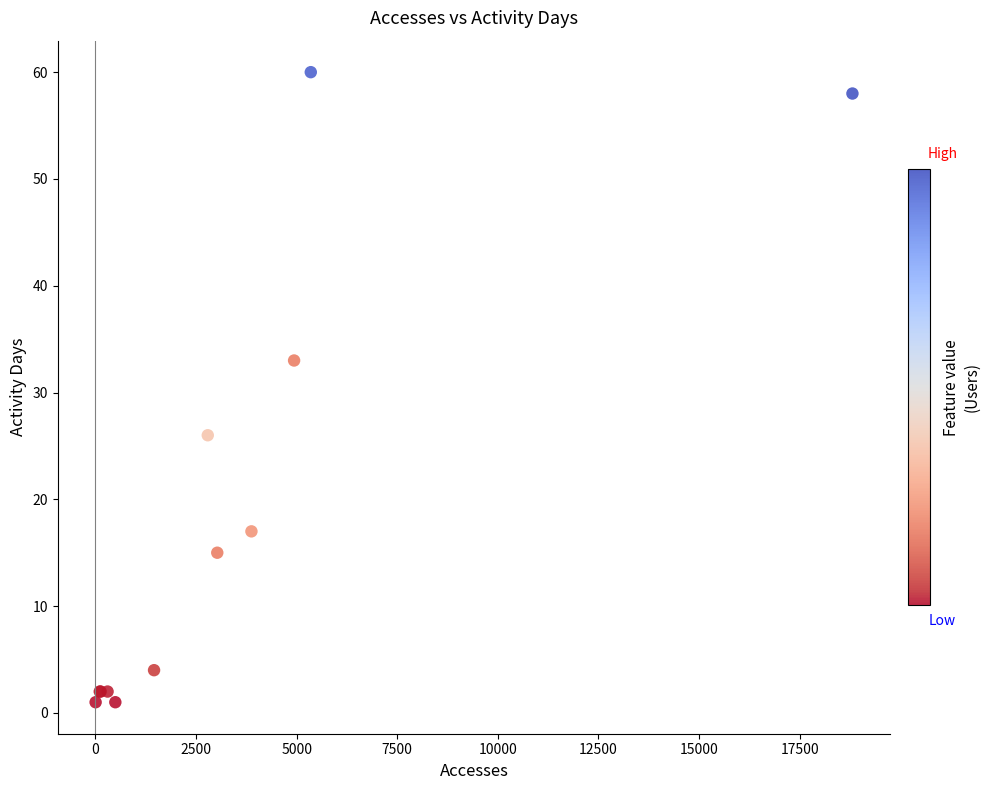

What Y value in the scatter plot is closest to 30?

33